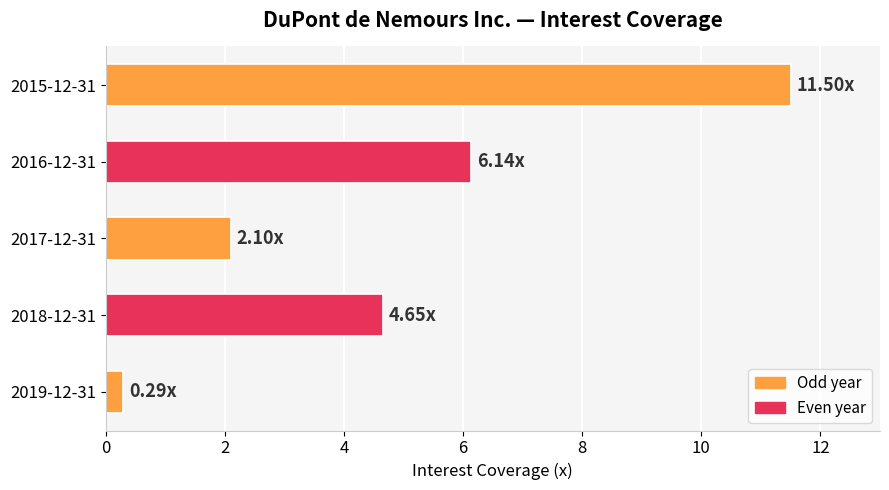

What is the sum of all values?

24.7